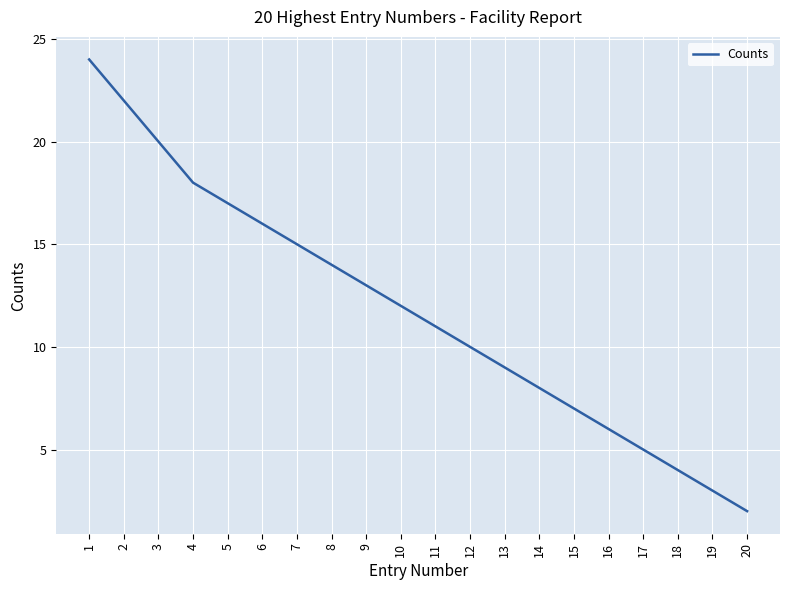

What is the difference between the values at 6 and 2?

6